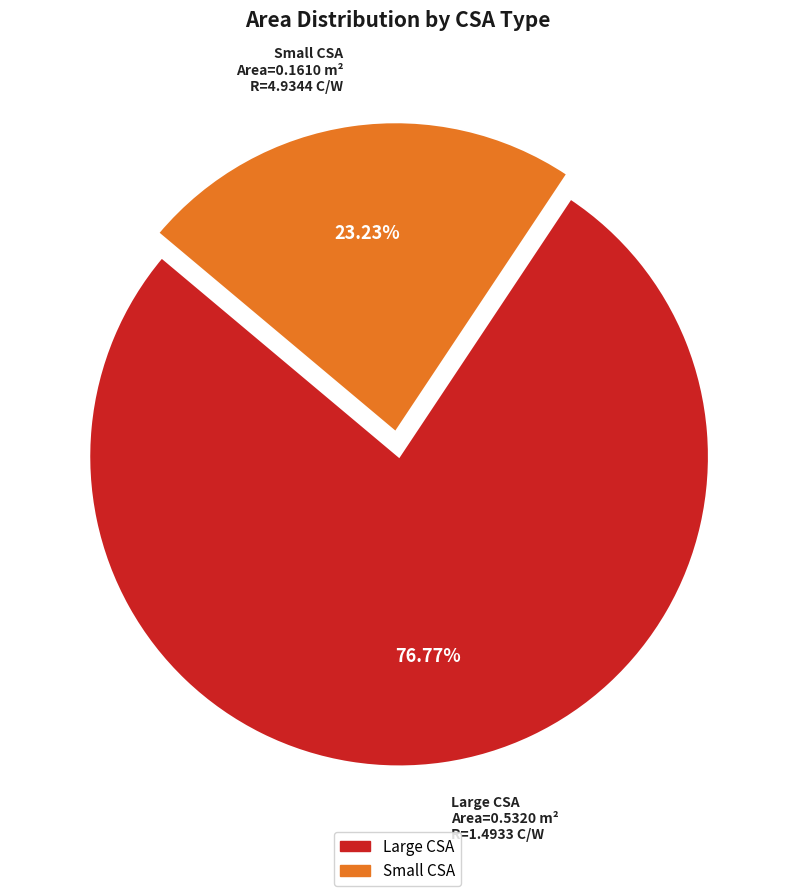

Which has a higher value, Large CSA or Small CSA?

Large CSA